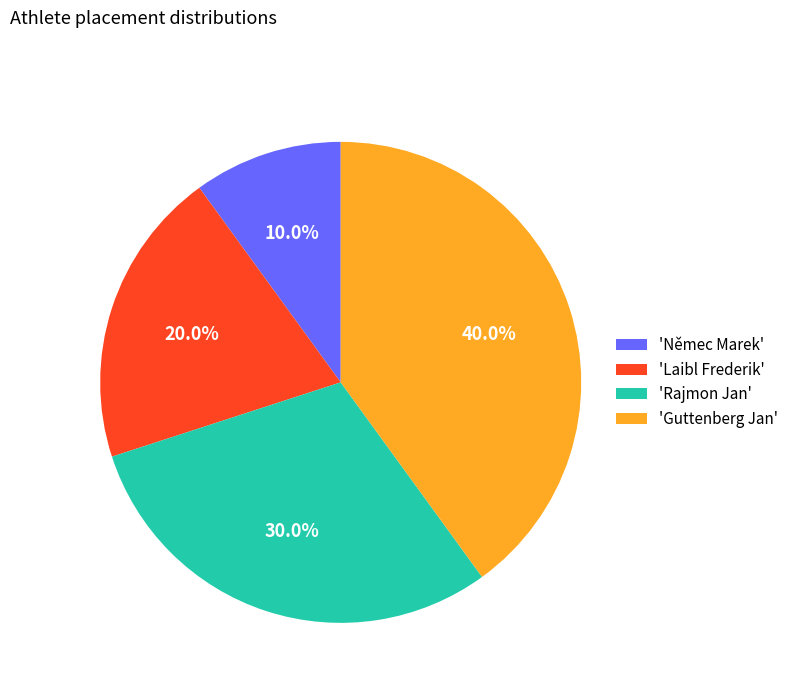

To the nearest percent, what is the average slice percentage?

25%